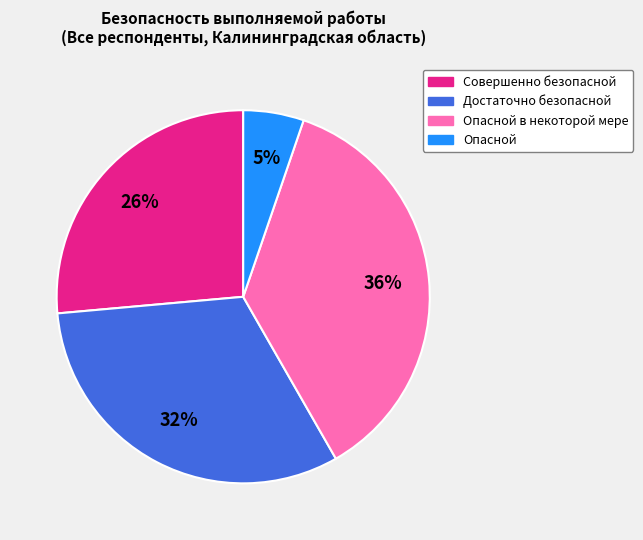

Does Совершенно безопасной account for over 50% of the chart?

No